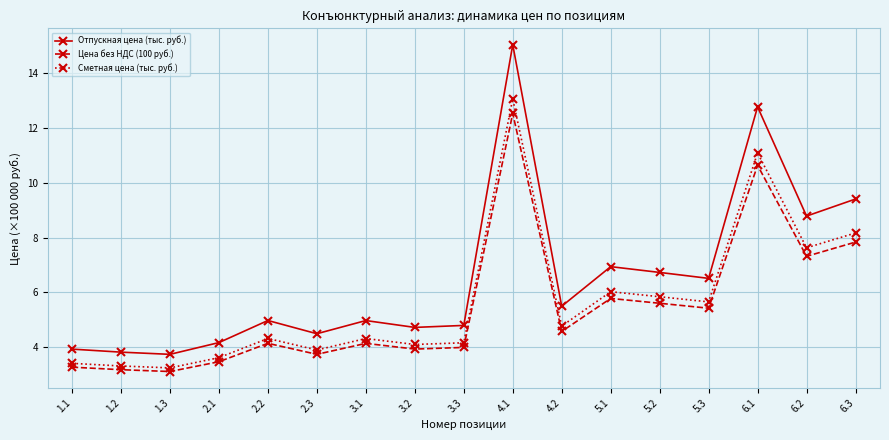

What is the label of the 5th point from the left?

2.2